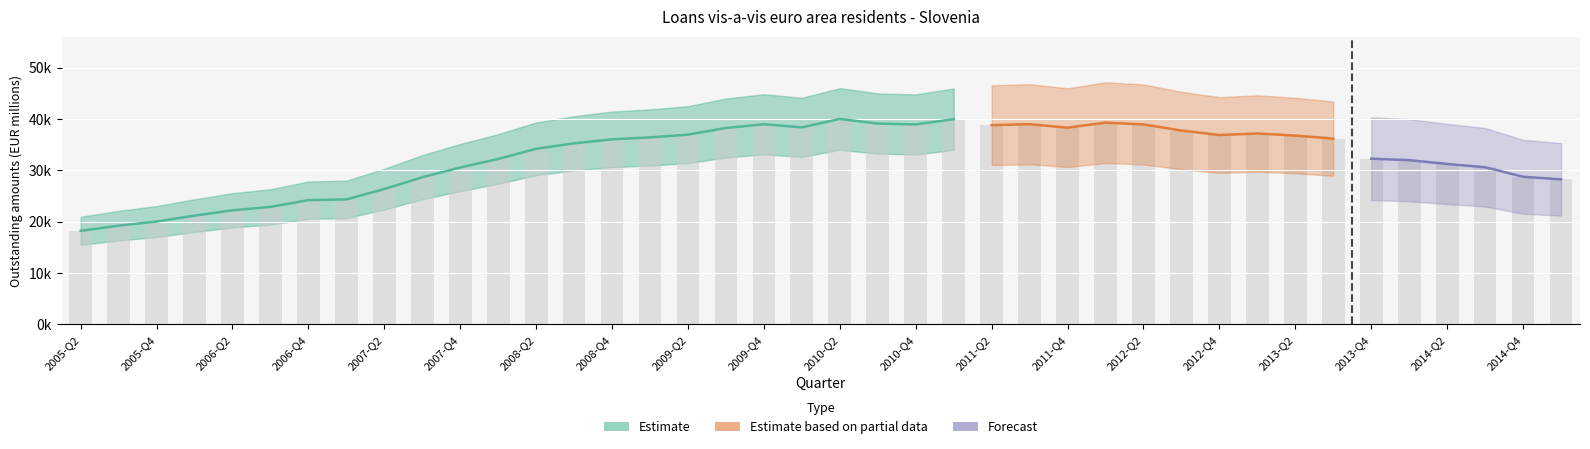

Which category has the highest value across all series?

2010-Q2